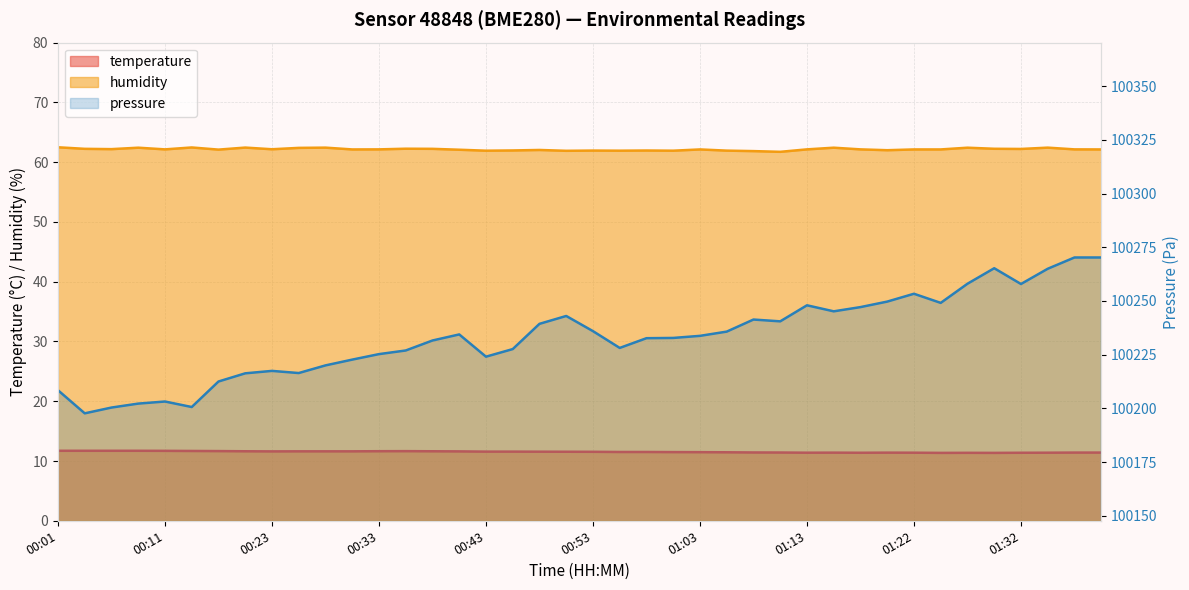

True or false: humidity has a value of 19.2 at 01:32.

False